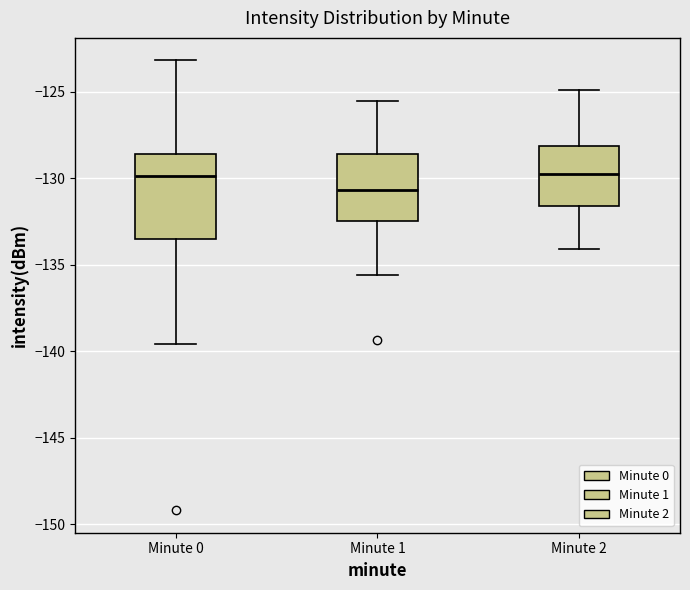

Which box is the tallest, from its lower edge to its upper edge?

Minute 0